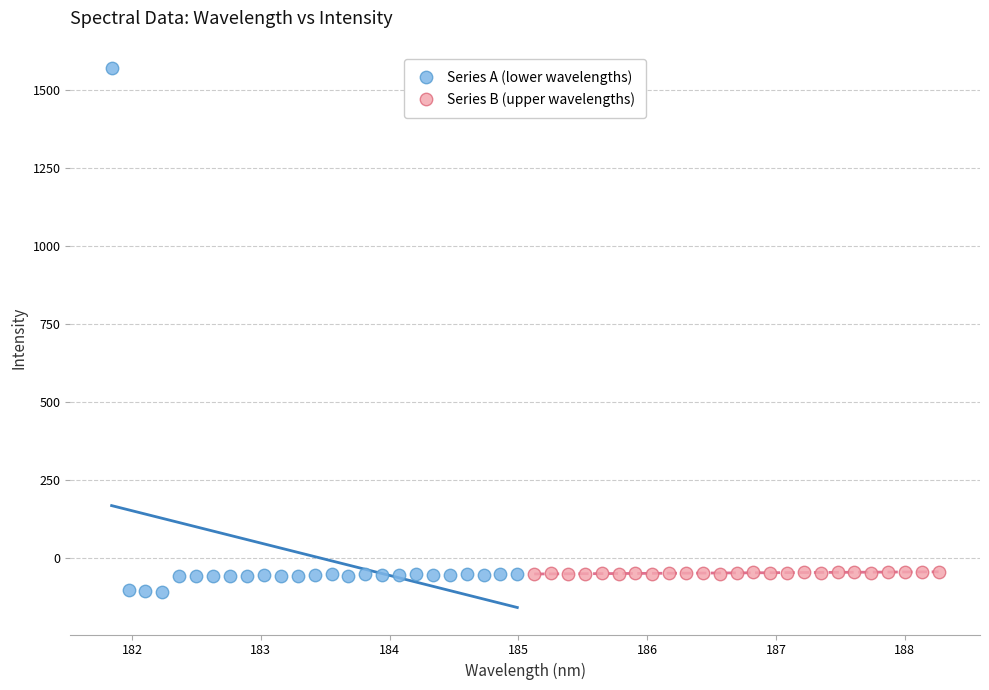

Which series reaches the maximum Y coordinate?

Series A (lower wavelengths)